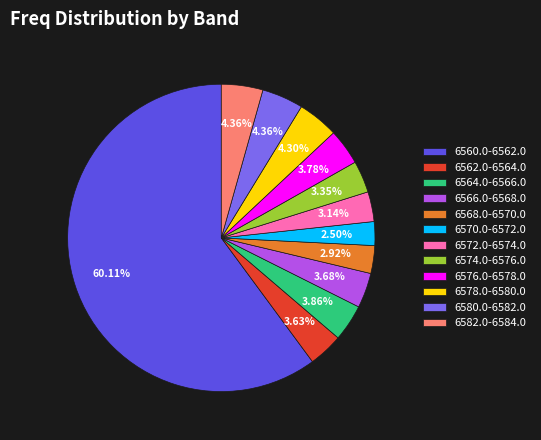

Does any single category account for the majority?

Yes